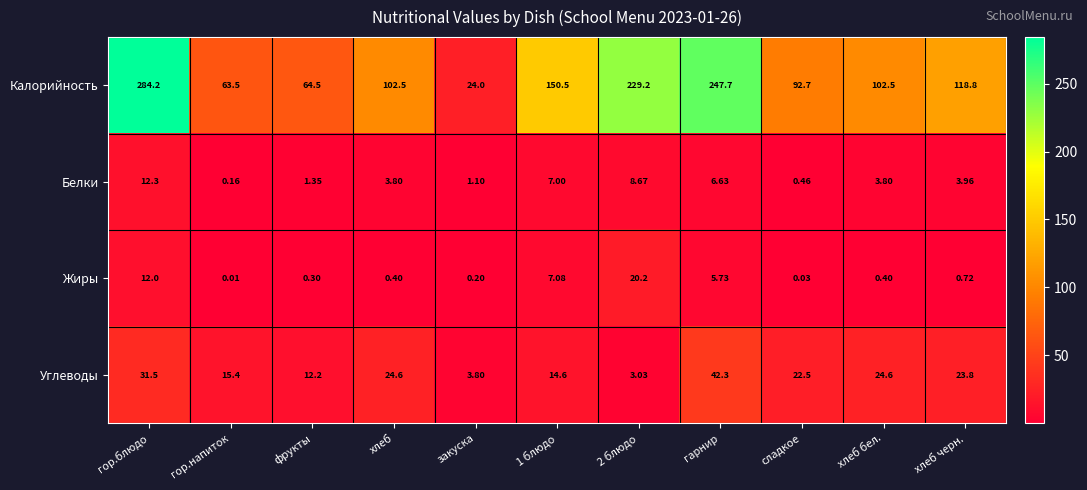

Where is Белки nearest to the value 6?

гарнир